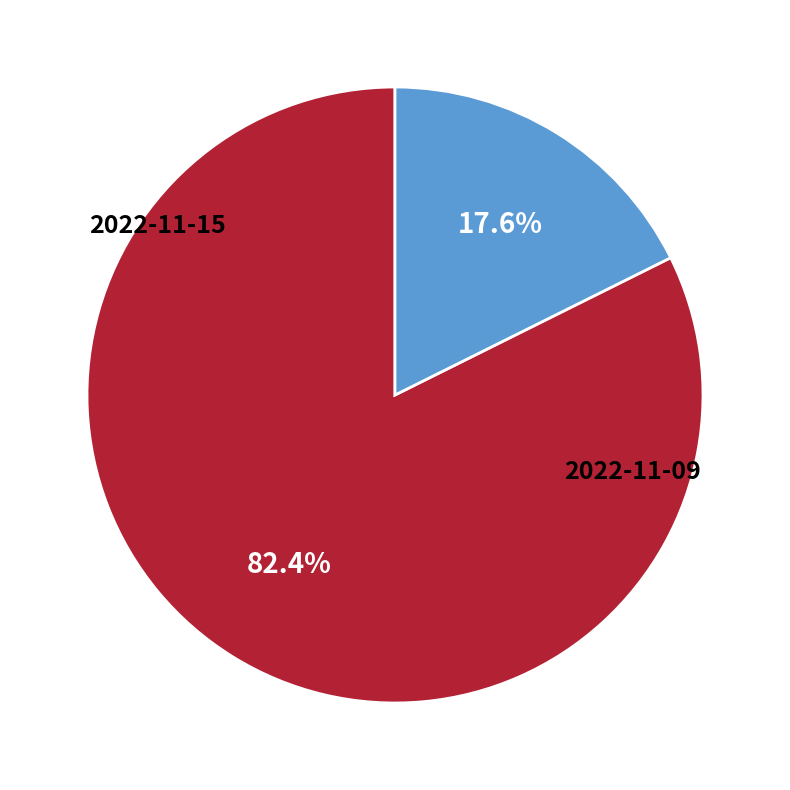

Does any single category account for the majority?

Yes